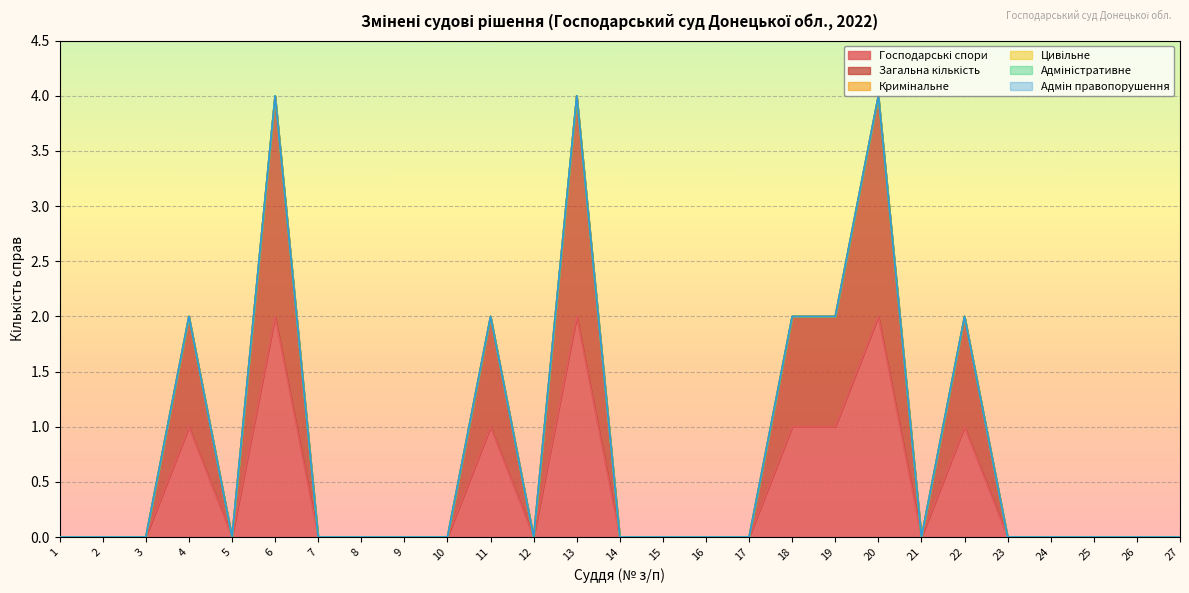

At which label is Кримінальне closest to 0?

1